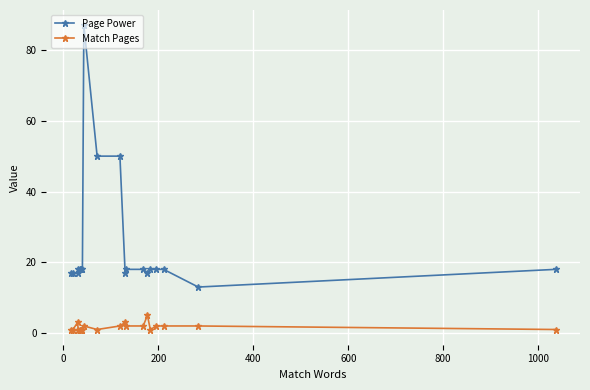

What is the sum of all Page Power values?

483